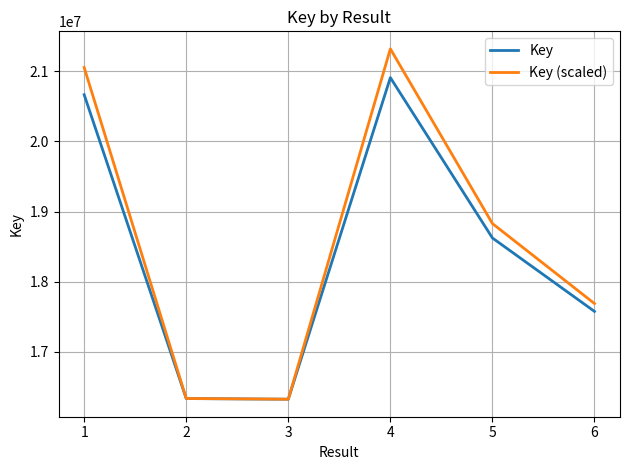

Rank the series by their maximum value, from highest to lowest.

Key (scaled), Key